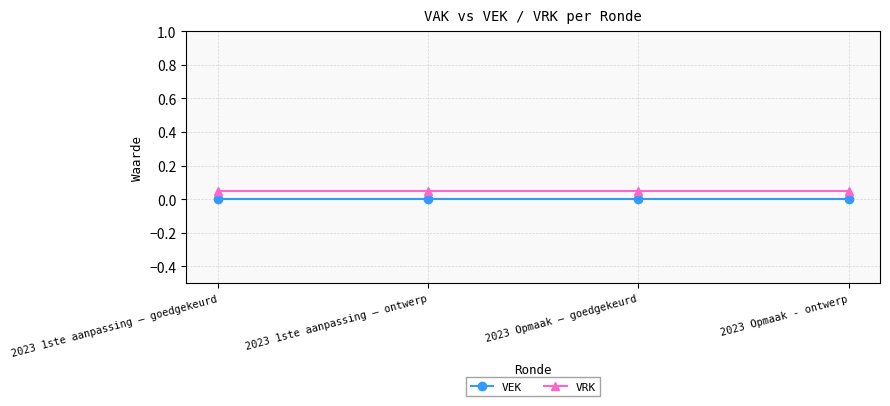

At which label does VEK reach its peak?

2023 1ste aanpassing – goedgekeurd